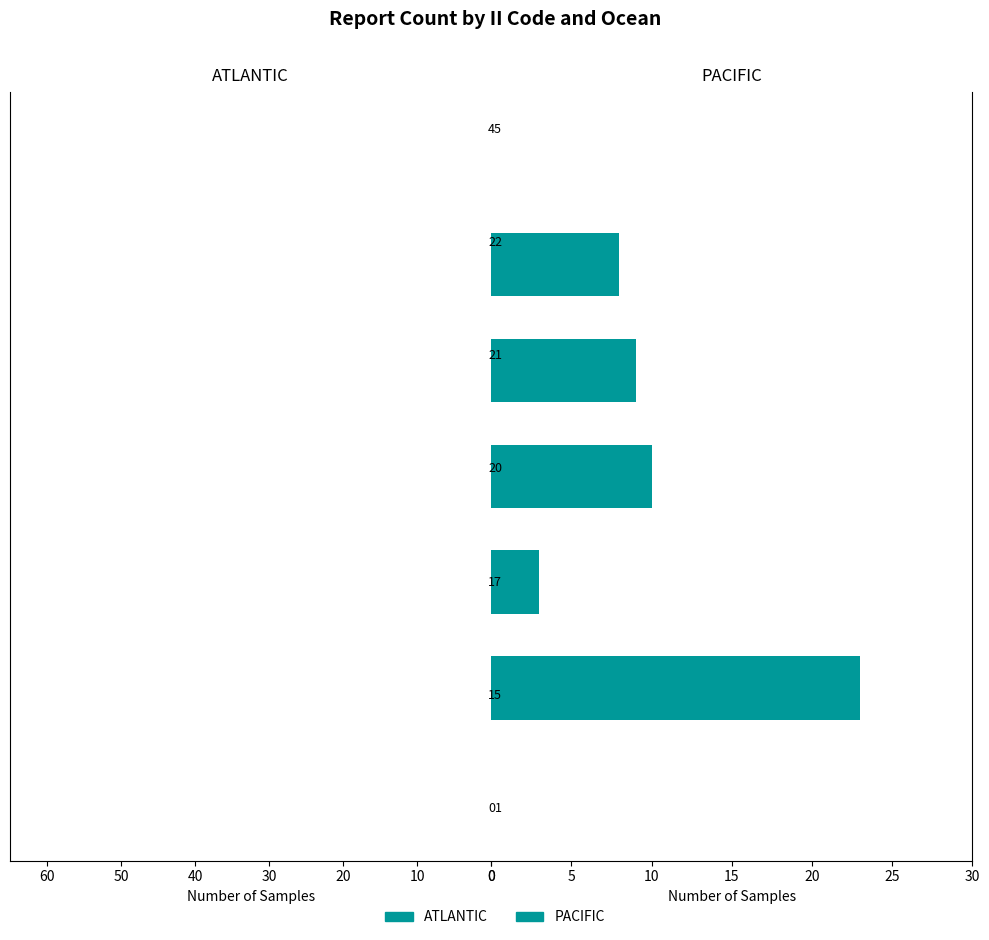

What is the difference between the second highest and minimum values in the ATLANTIC series?

52